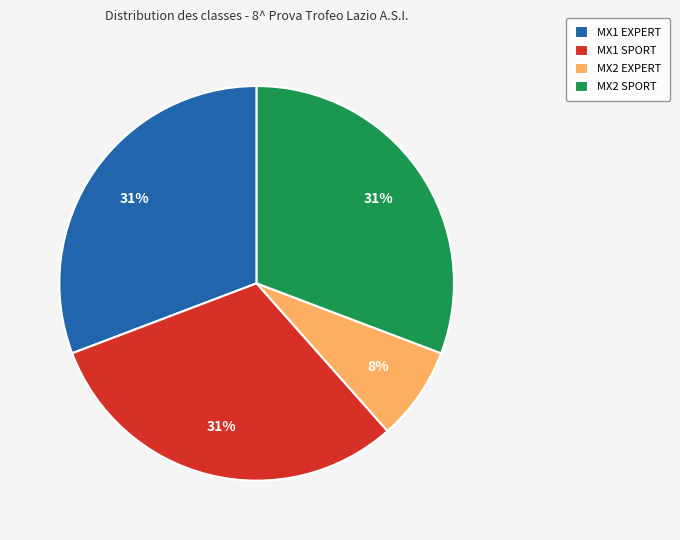

Does any single category account for the majority?

No